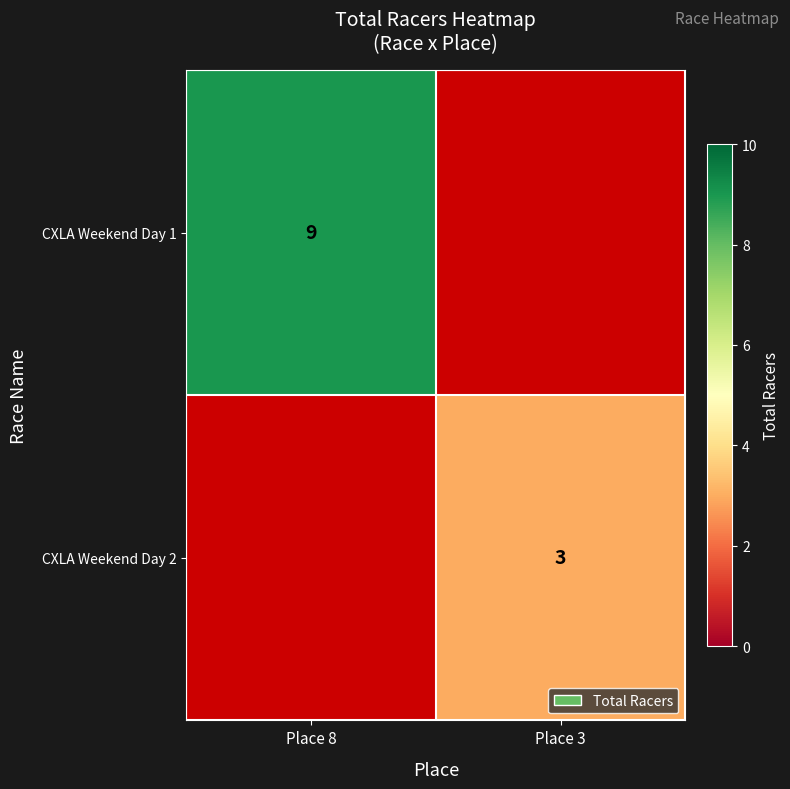

True or false: CXLA Weekend Day 1 has a value of 13 at Place 8.

False